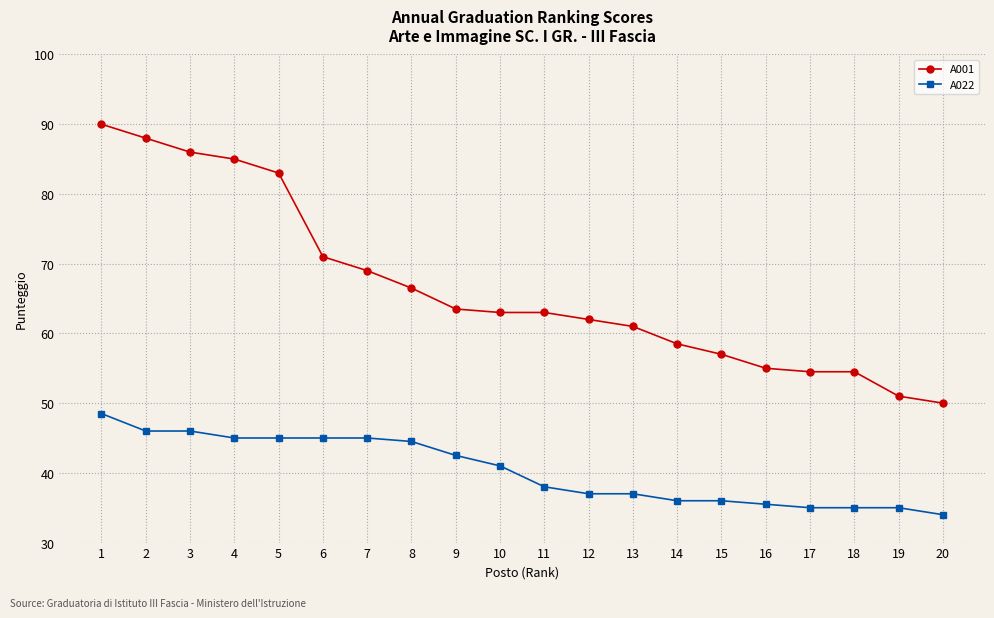

Reading right to left, transcribe all the data shown in this chart.

A001: 20=50.0	19=51.0	18=54.5	17=54.5	16=55.0	15=57.0	14=58.5	13=61.0	12=62.0	11=63.0	10=63.0	9=63.5	8=66.5	7=69.0	6=71.0	5=83.0	4=85.0	3=86.0	2=88.0	1=90.0
A022: 20=34.0	19=35.0	18=35.0	17=35.0	16=35.5	15=36.0	14=36.0	13=37.0	12=37.0	11=38.0	10=41.0	9=42.5	8=44.5	7=45.0	6=45.0	5=45.0	4=45.0	3=46.0	2=46.0	1=48.5